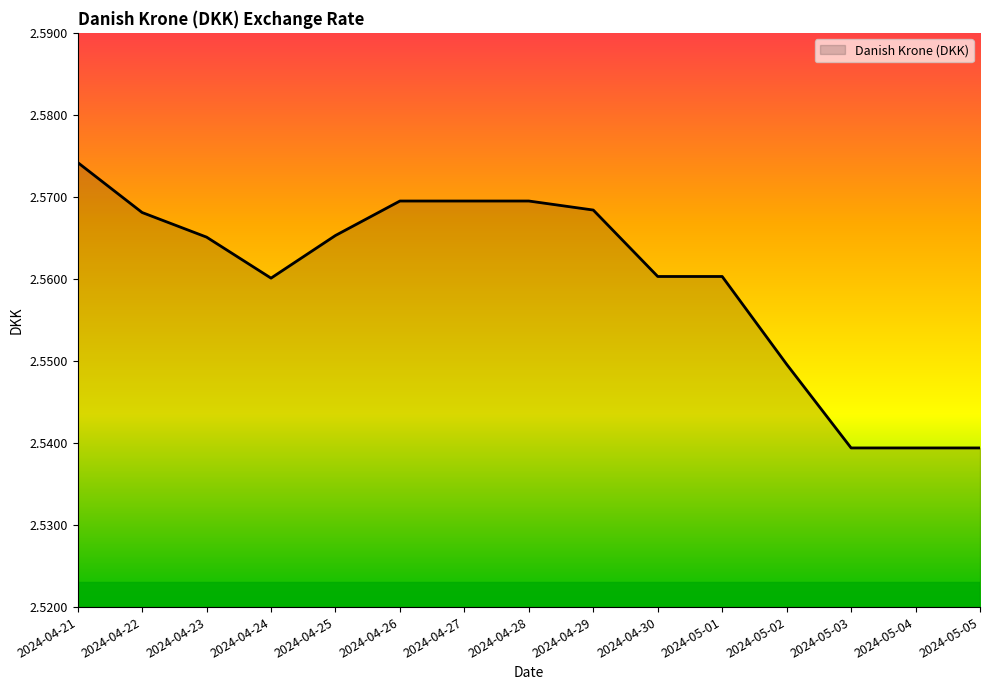

Which label corresponds to the largest value in the chart?

2024-04-21